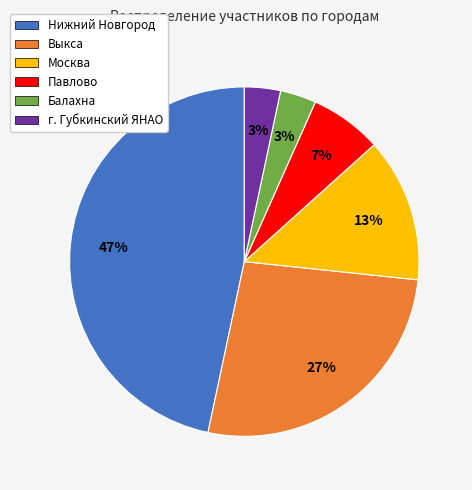

To the nearest percent, what percentage of the pie is Нижний Новгород?

47%